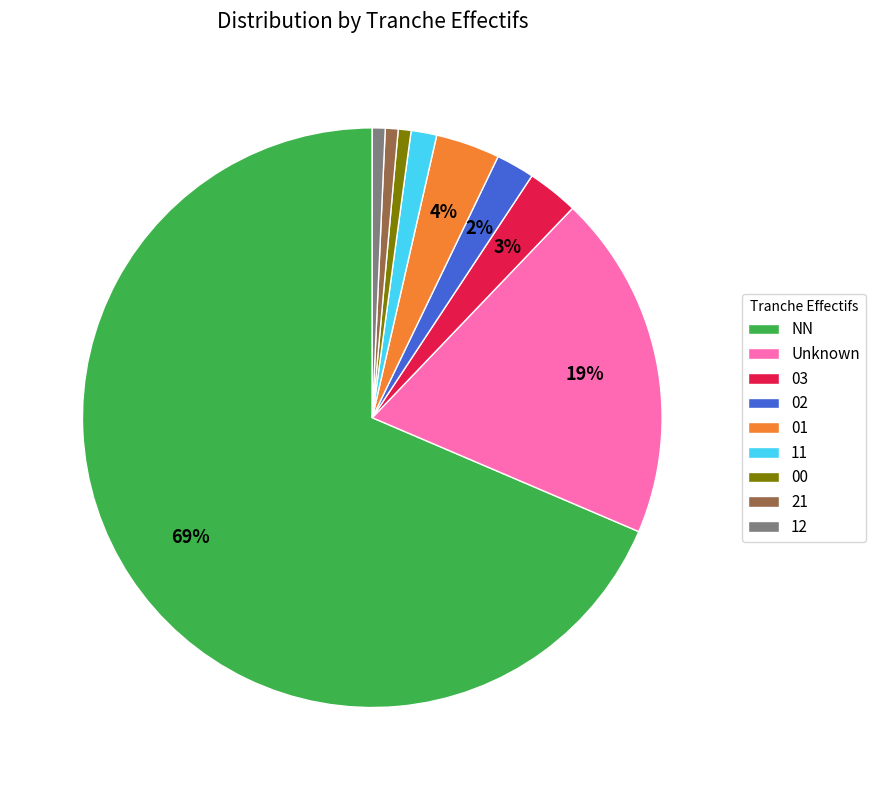

Count the number of slices in the pie.

9